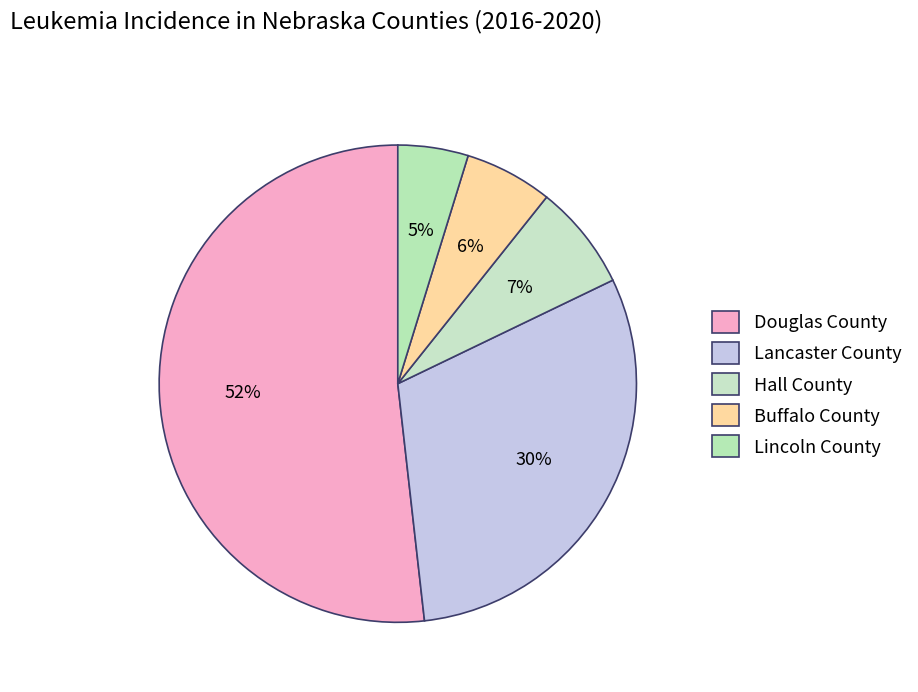

Rank the categories by value from lowest to highest.

Lincoln County, Buffalo County, Hall County, Lancaster County, Douglas County